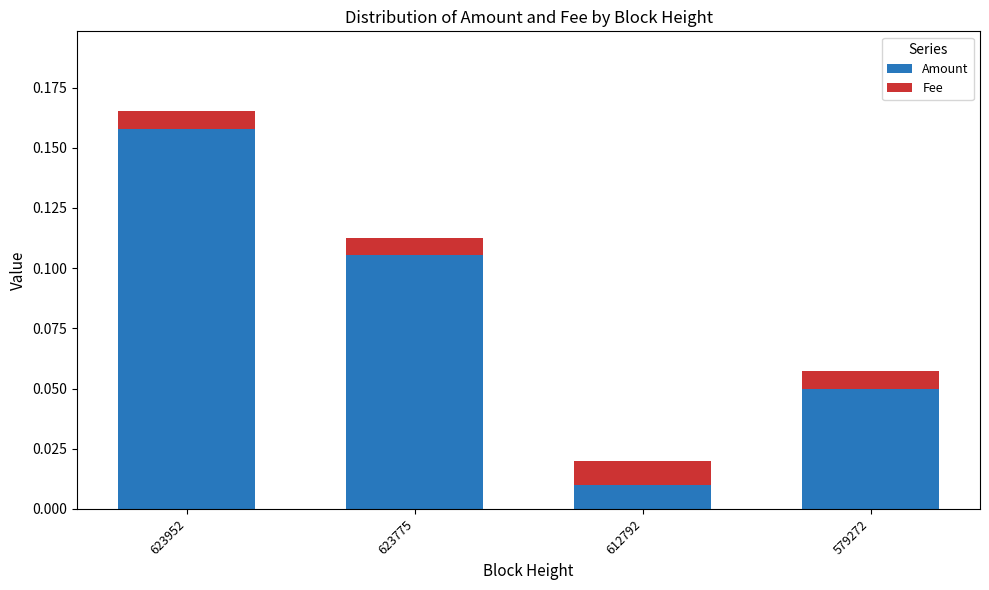

List the labels in order of Amount value, smallest first.

612792, 579272, 623775, 623952